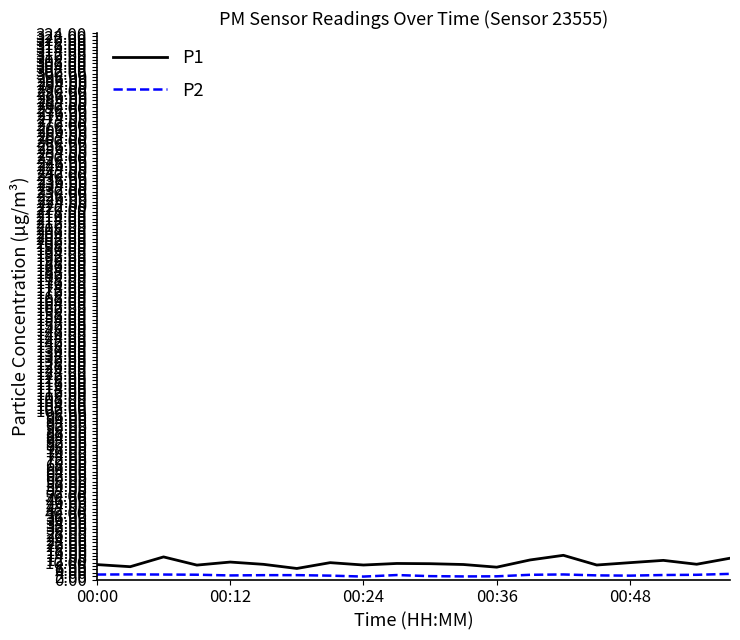

What is the difference between the maximum and minimum values in the P1 series?

7.8